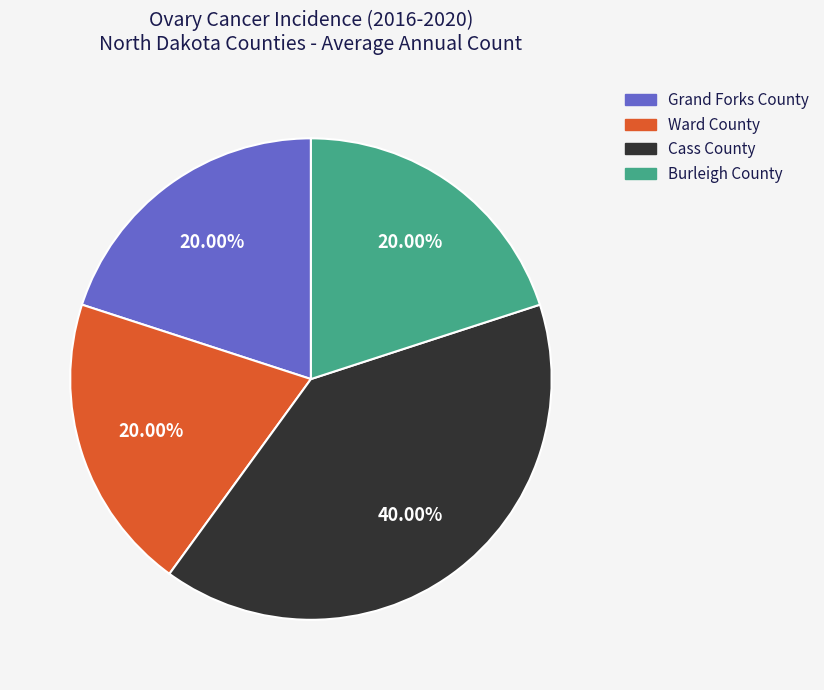

Which category has the biggest portion of the pie?

Cass County